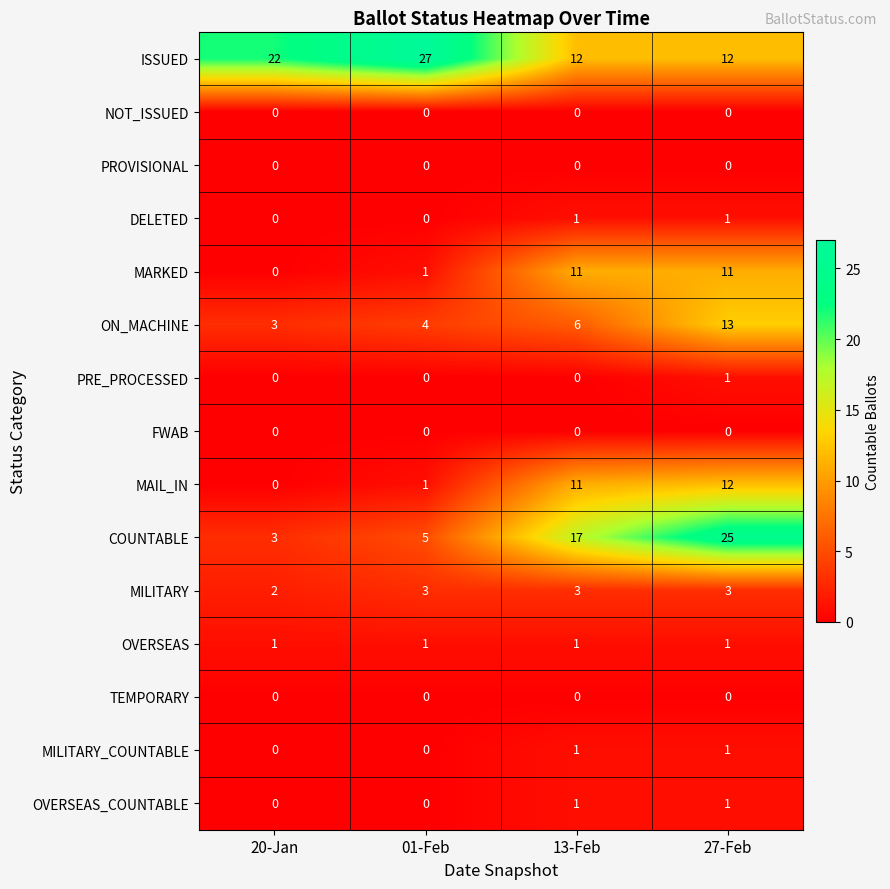

What is the total value across all series at 27-Feb?

81